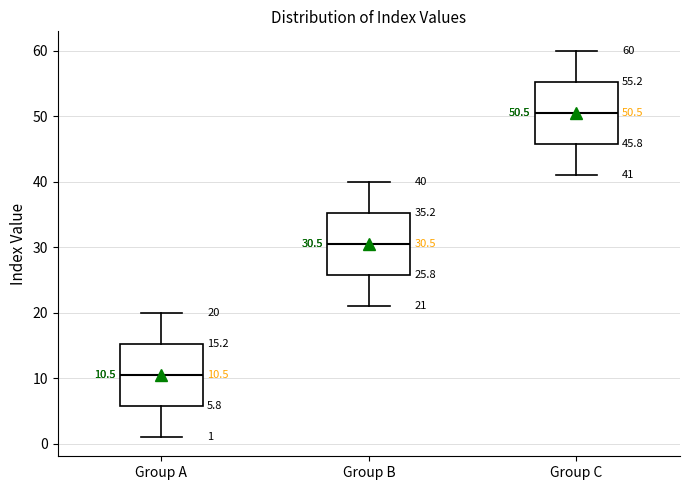

Which box's median line is the lowest?

Group A